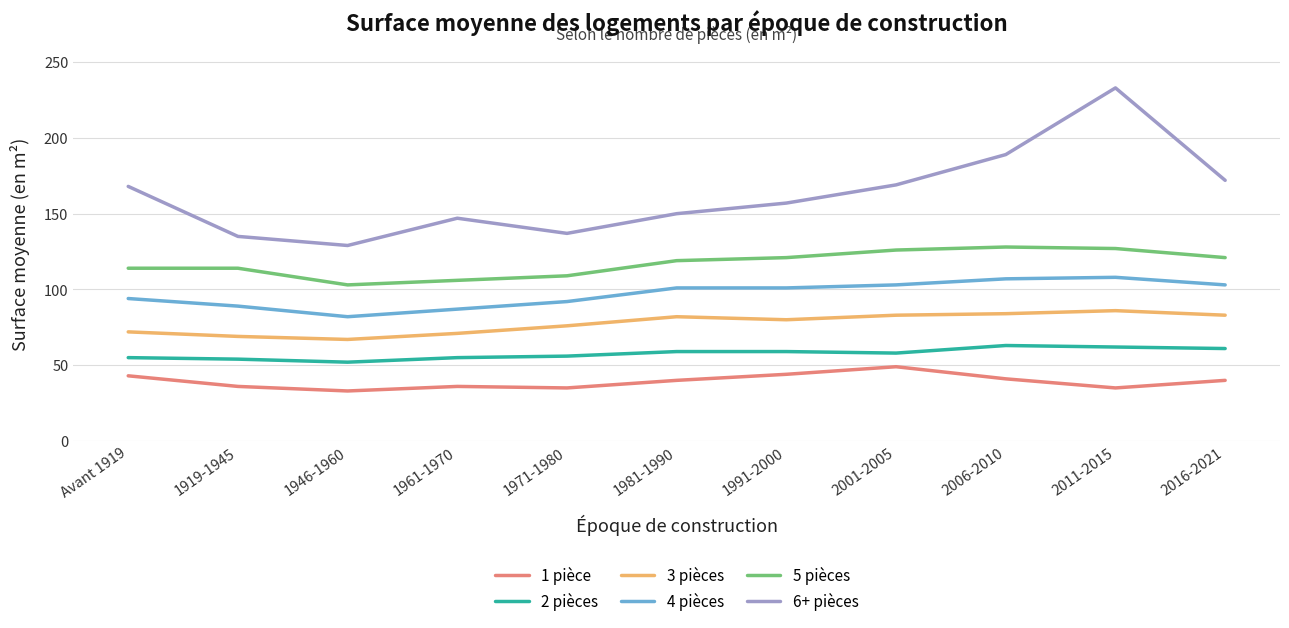

At which category is the sum across all series the highest?

2011-2015